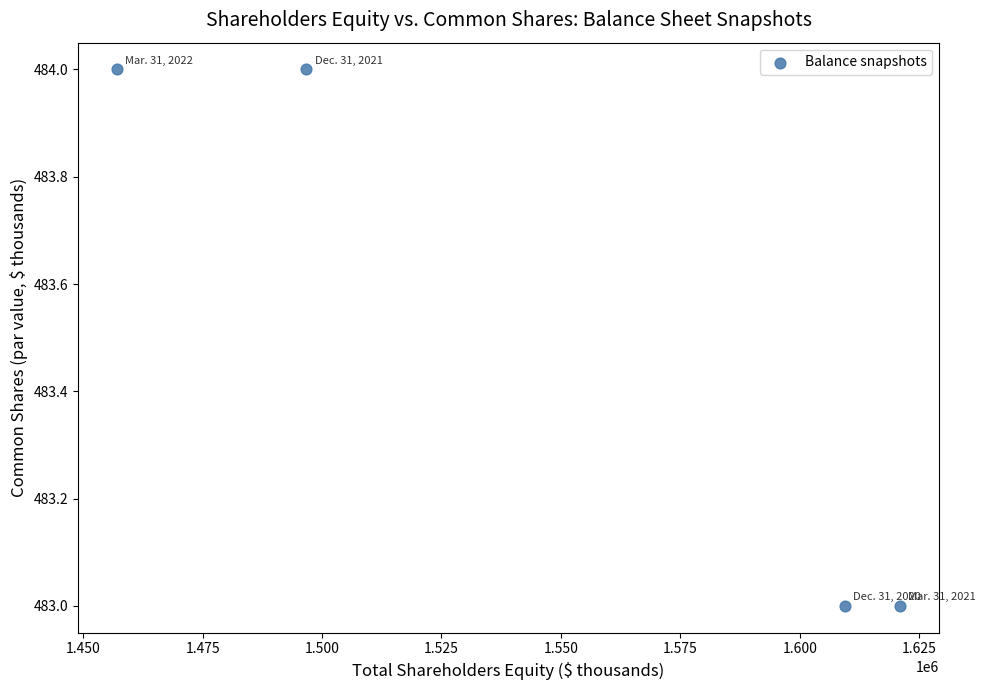

What is the average Y value?

484